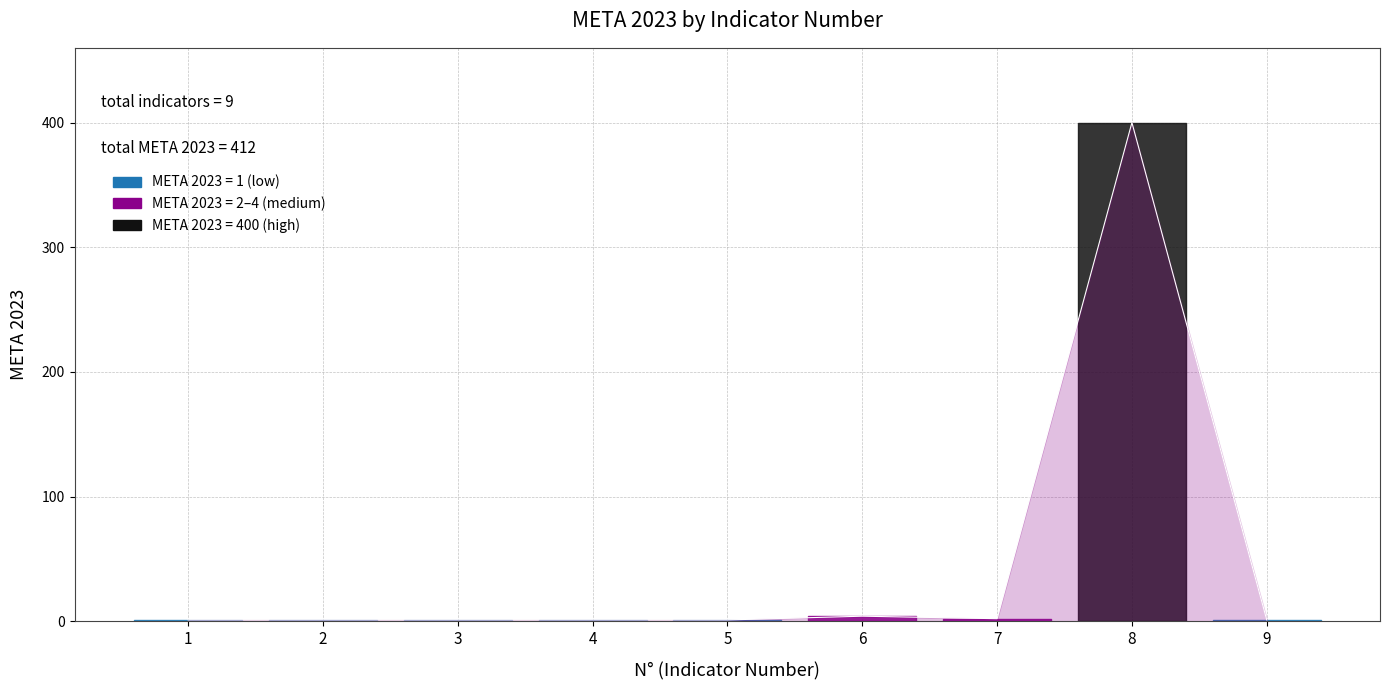

What is the difference between the maximum and minimum values?

399